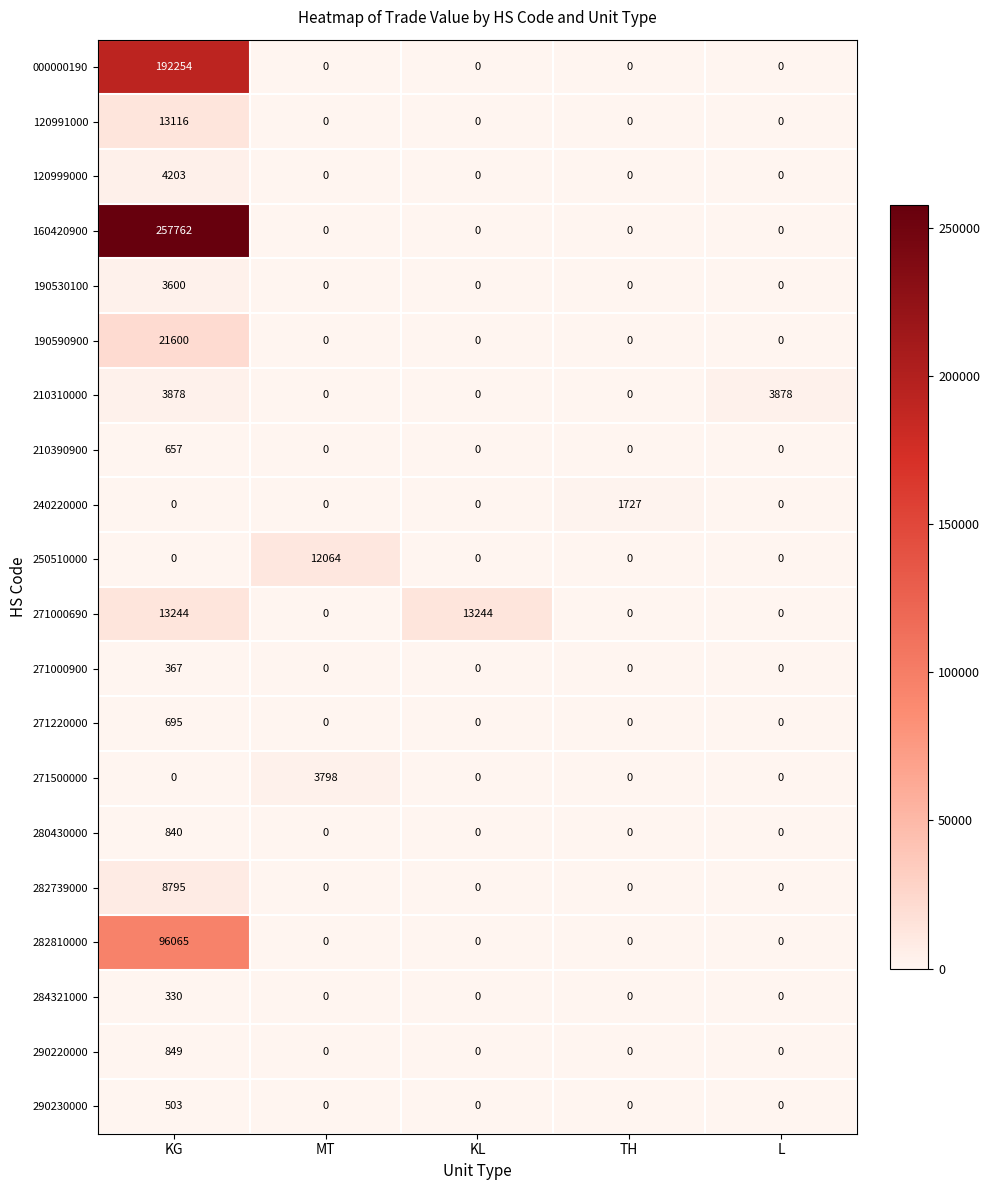

True or false: 280430000 has a value of -319 at L.

False